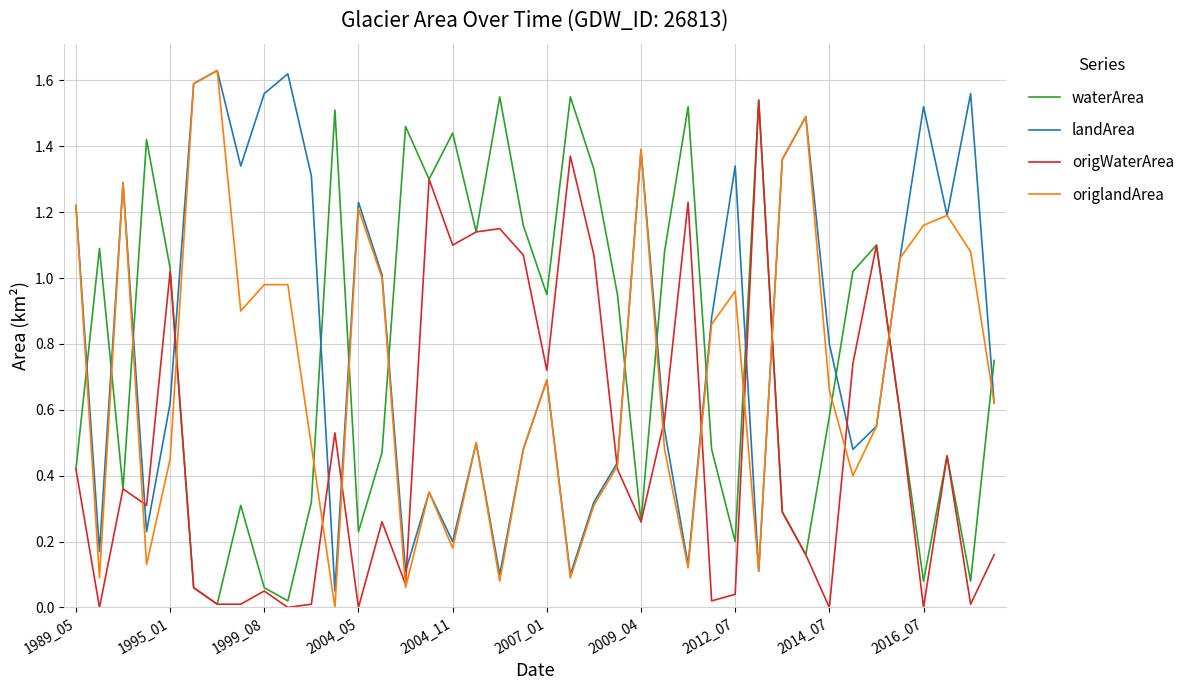

Does the chart have visible grid lines?

Yes